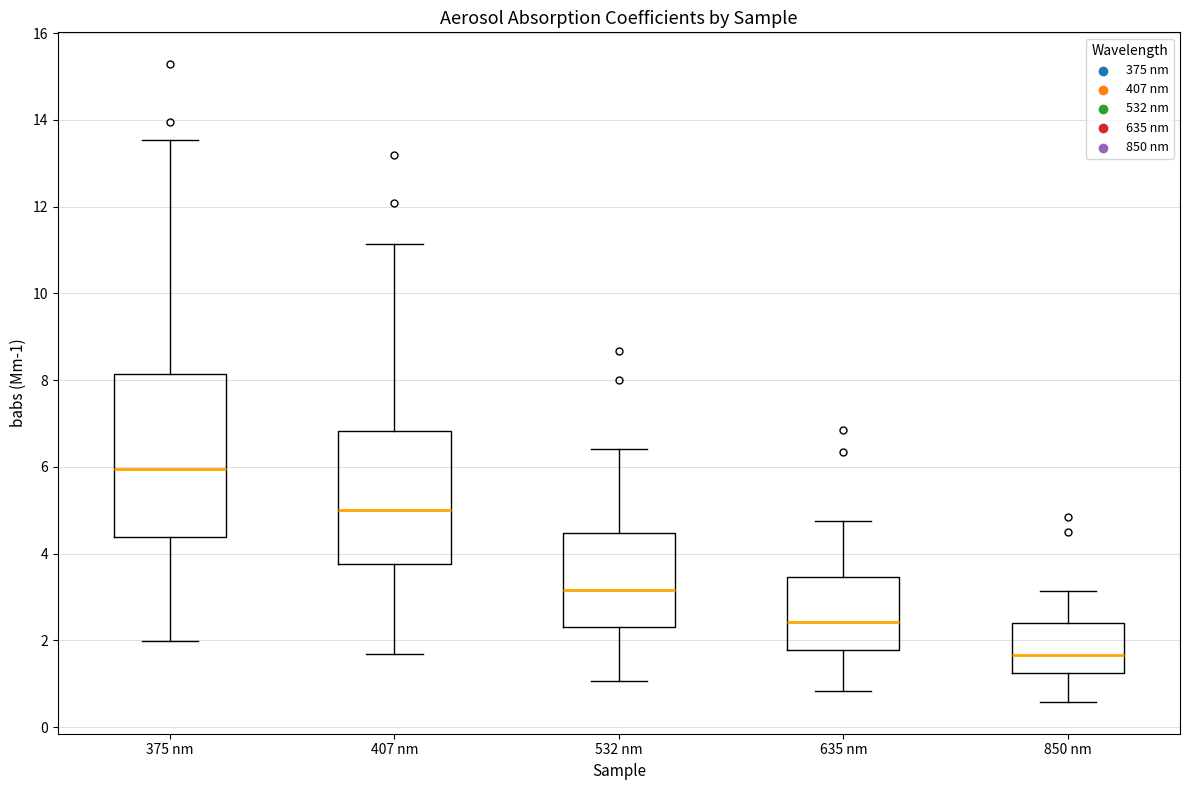

Comparing the boxes themselves (not the whiskers), which one is the tallest?

375 nm